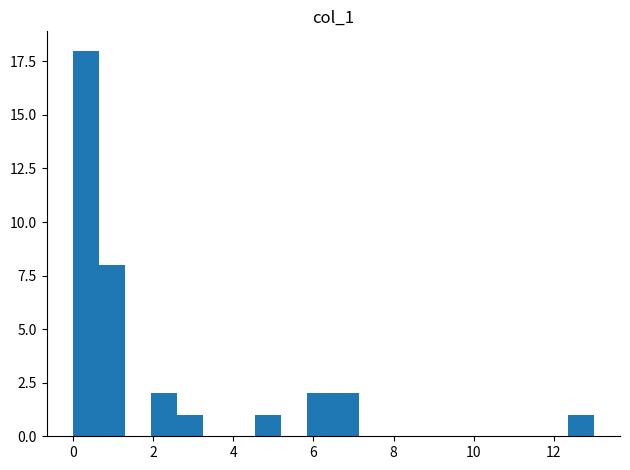

Read against the x-axis, roughly where is the centre of the tallest bar?

0.4